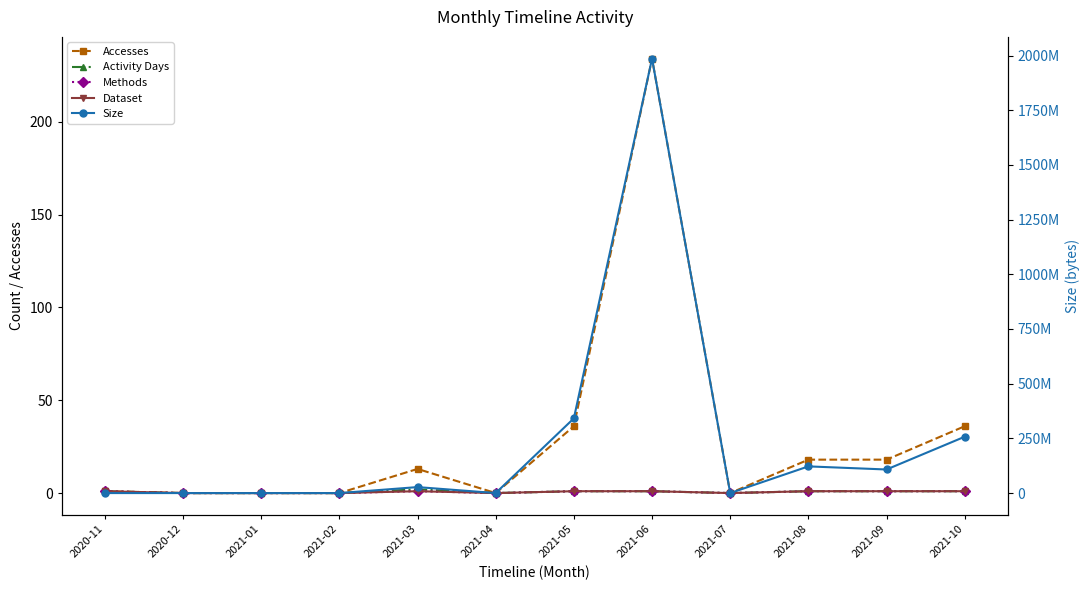

Does the chart display data point markers on the line(s)?

Yes